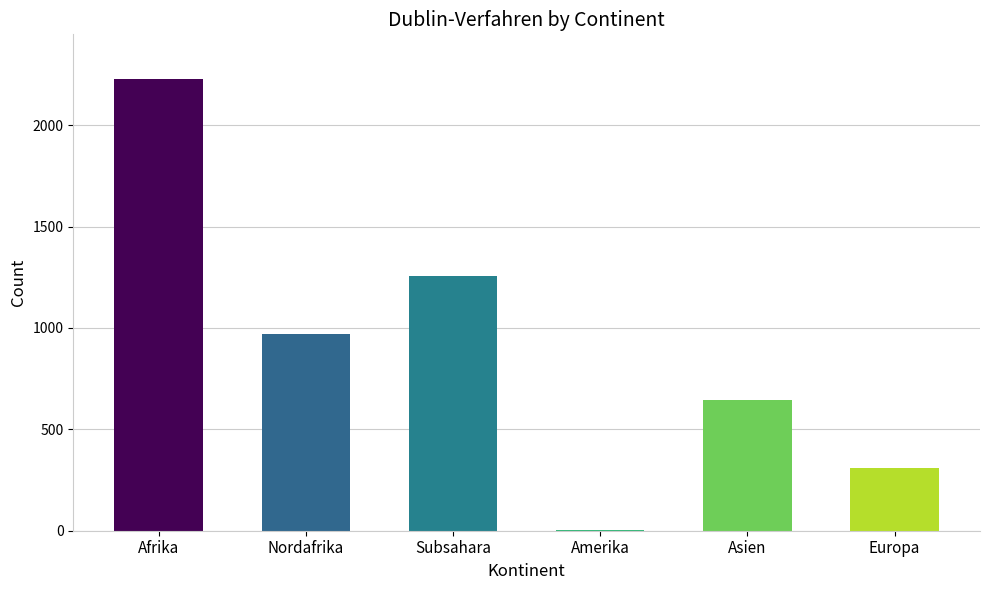

Which category has the highest value across all series?

Afrika